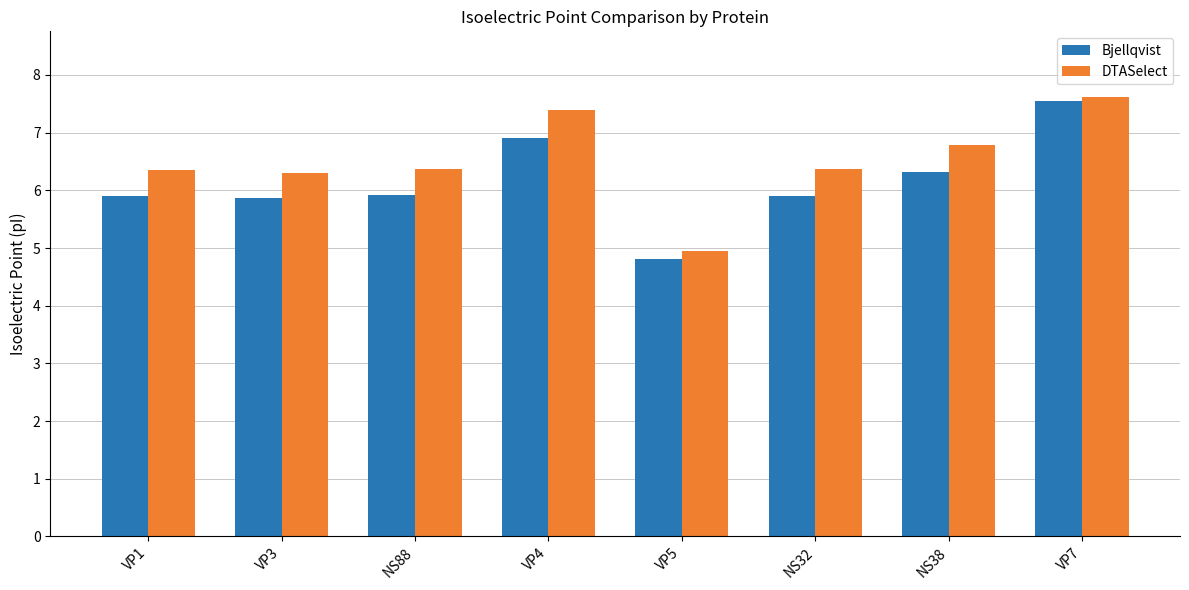

What is the average value of the DTASelect series?

6.5